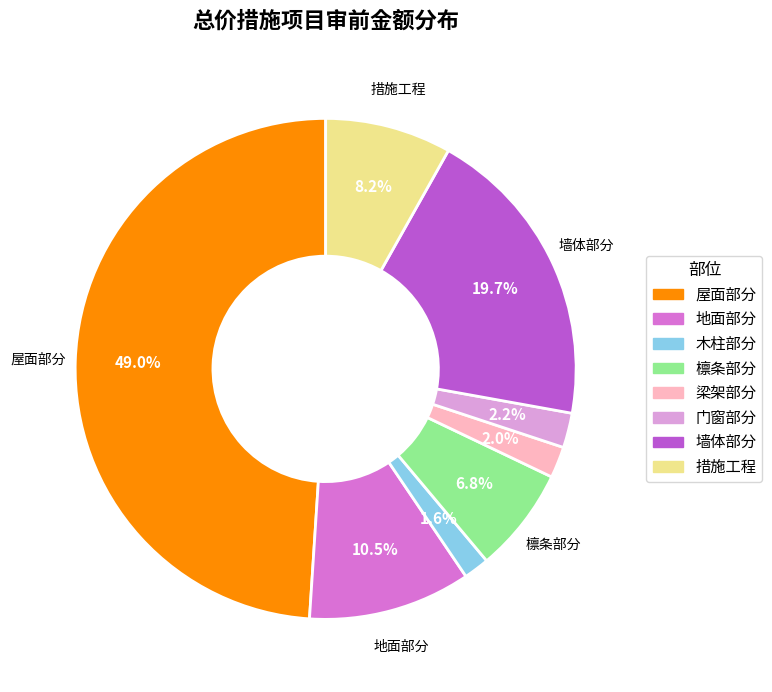

Which slice is the largest?

屋面部分